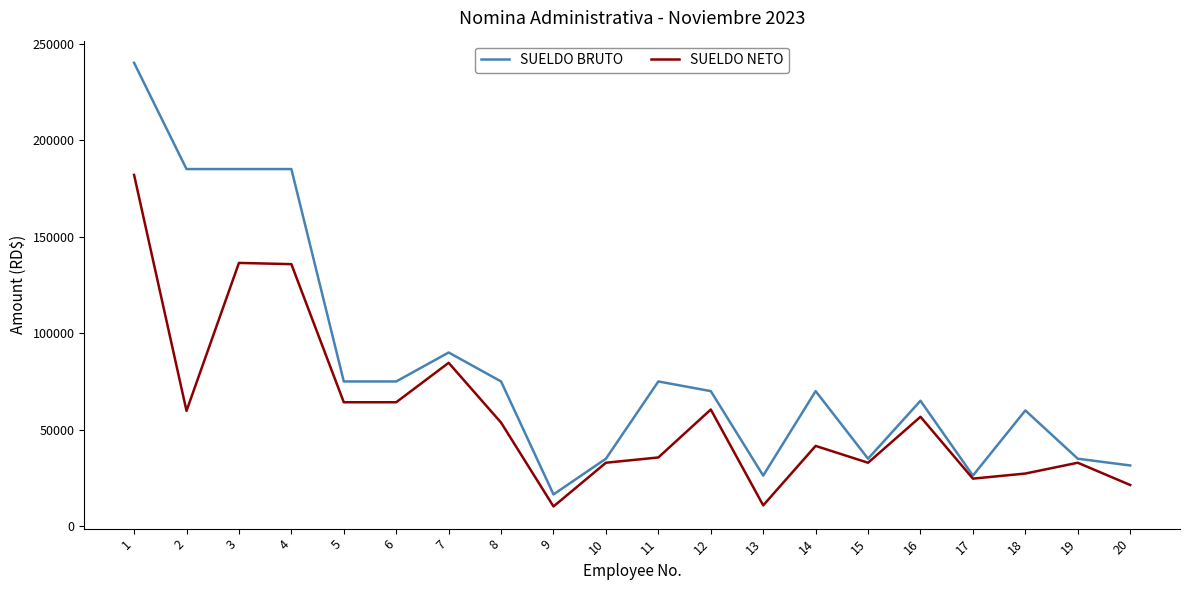

What is the total value across all series at 18?

87314.2